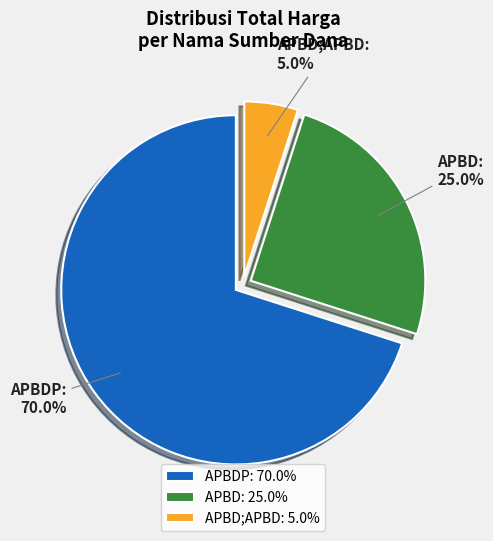

Which category has the smallest portion of the pie?

APBD;APBD: 5.0%